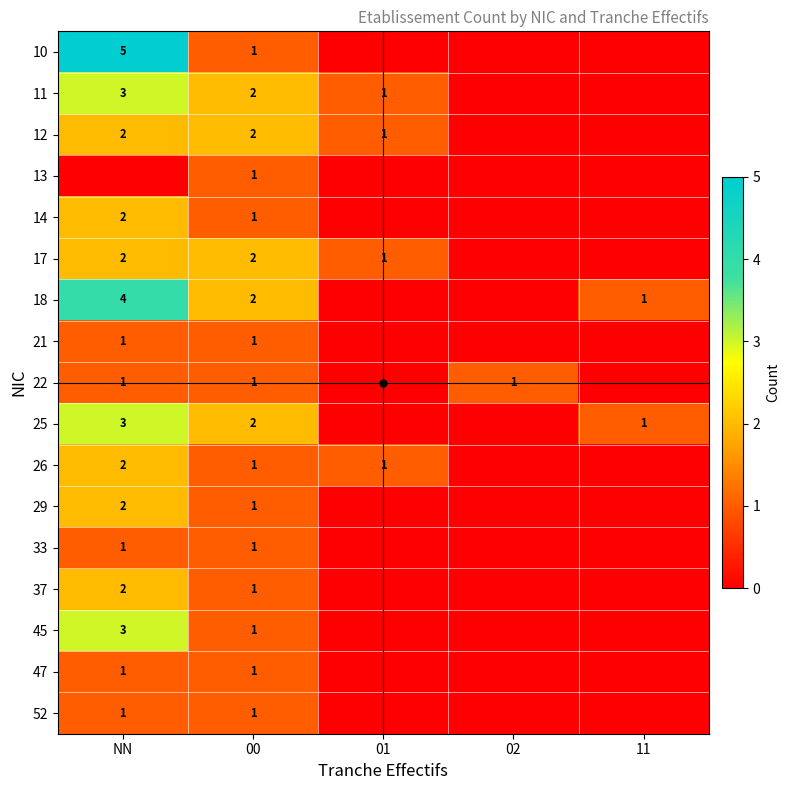

What is the total value across all series at 00?

22